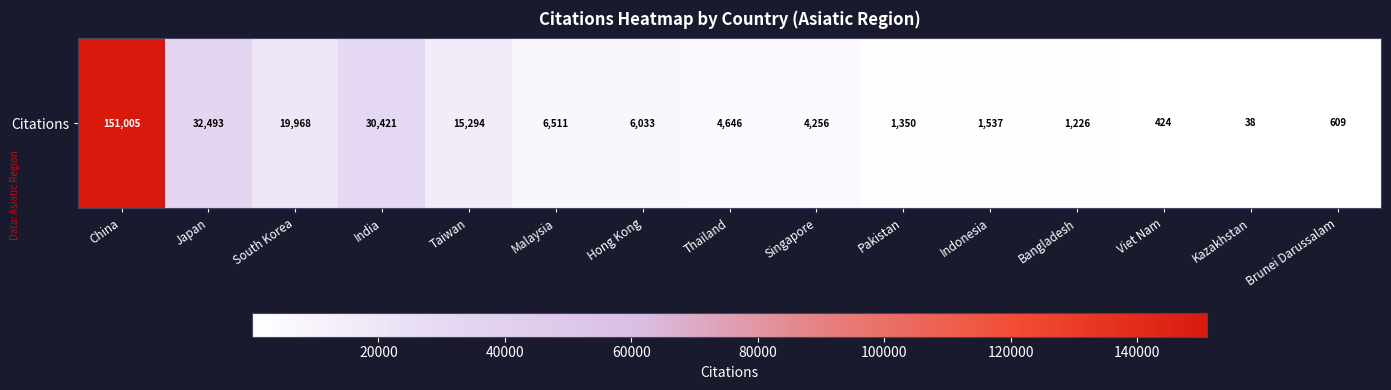

What is the difference between the second highest and second lowest values?

32069